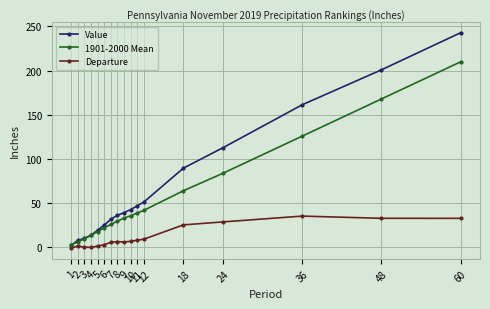

What are all the series names shown in the legend?

Value, 1901-2000 Mean, Departure